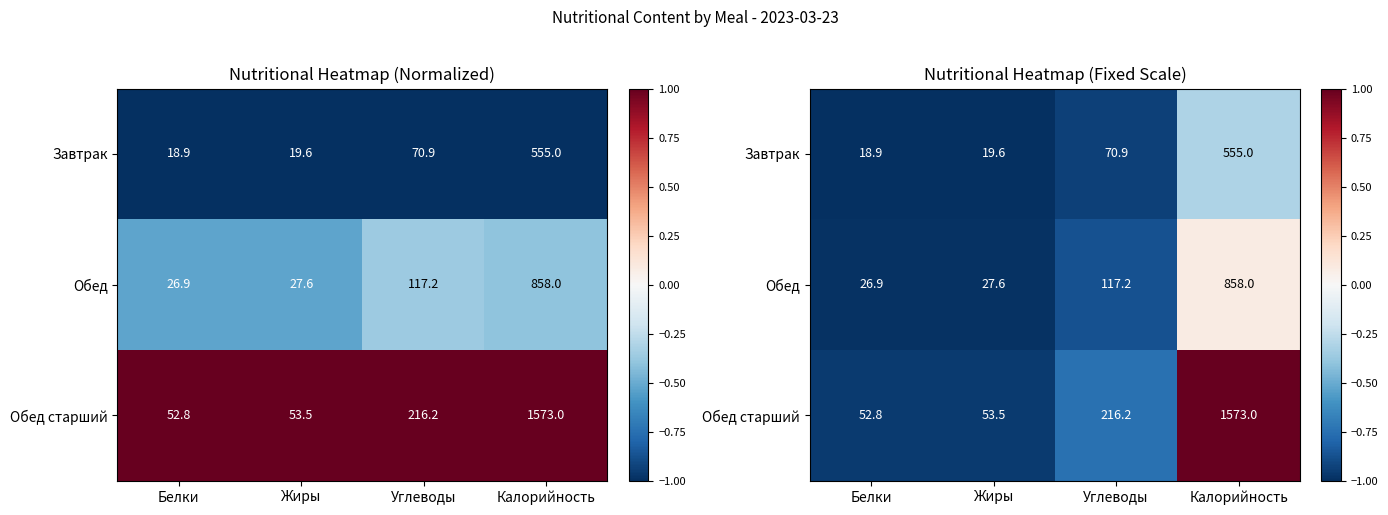

List the series in order of their peak value, highest first.

Обед старший, Обед, Завтрак